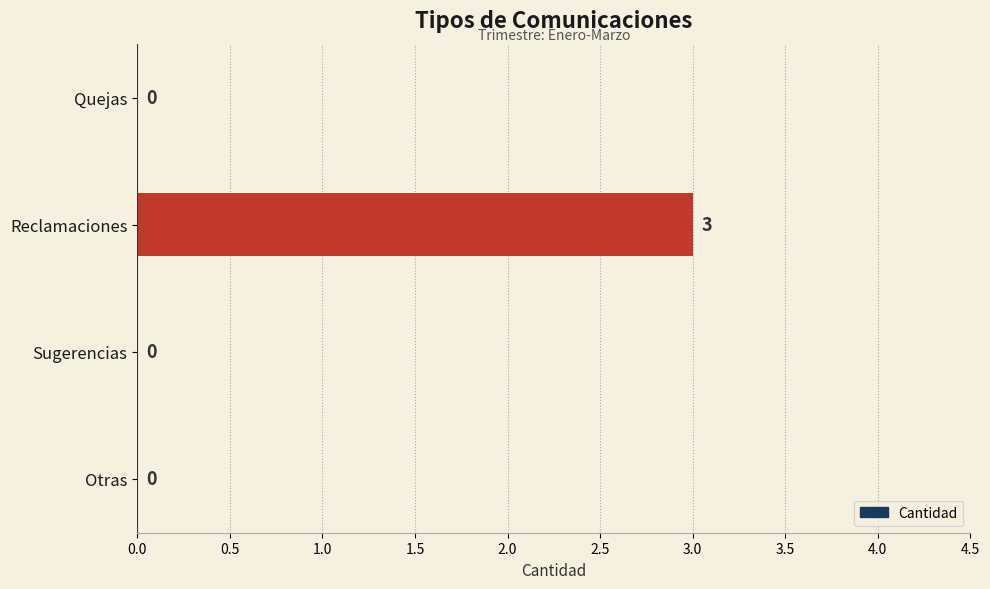

Reading top to bottom, what are all the values shown in this chart?

Quejas=0	Reclamaciones=3	Sugerencias=0	Otras=0